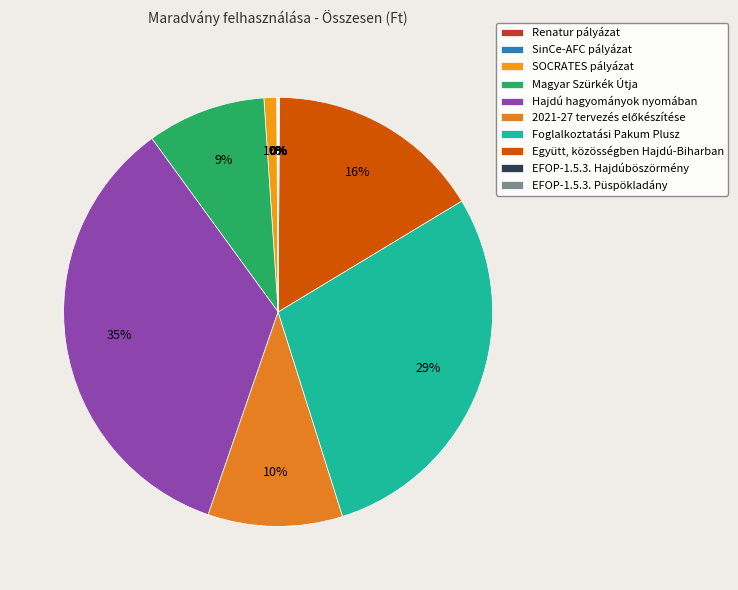

To the nearest percent, what is the average slice percentage?

10%